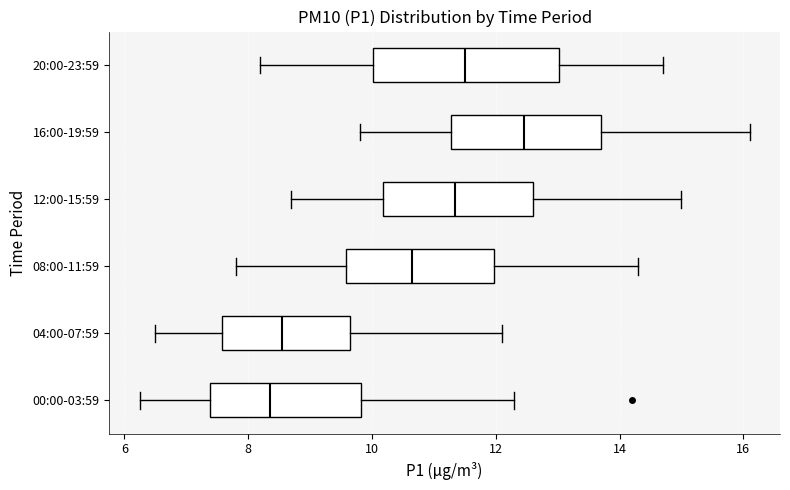

Reading bottom to top, transcribe this box plot: for each box, give where its median line is, the range the box spans, and where its two whiskers end, as read against the x-axis. The values are not printed on the chart, so give them approximately, as read against the axis.

00:00-03:59: median 8.4, box 7.4 to 9.8, whiskers 6.2 to 12.4
04:00-07:59: median 8.6, box 7.6 to 9.6, whiskers 6.6 to 12.2
08:00-11:59: median 10.6, box 9.6 to 12.0, whiskers 7.8 to 14.4
12:00-15:59: median 11.4, box 10.2 to 12.6, whiskers 8.8 to 15.0
16:00-19:59: median 12.4, box 11.2 to 13.8, whiskers 9.8 to 16.2
20:00-23:59: median 11.6, box 10.0 to 13.0, whiskers 8.2 to 14.8